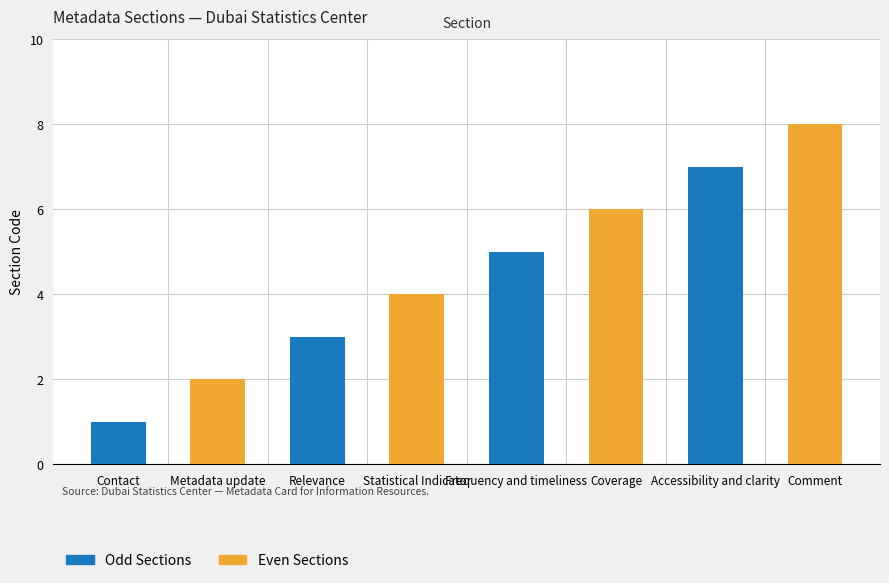

At which label does the data first exceed 5?

Coverage